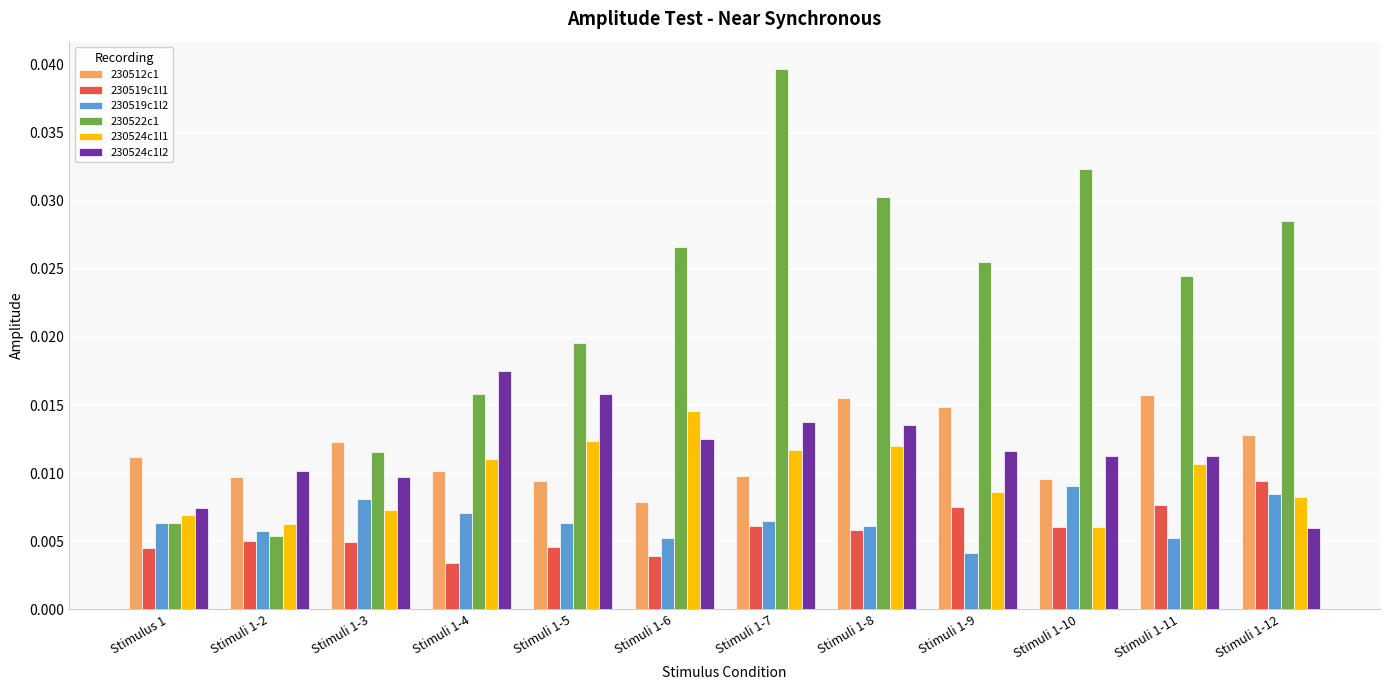

Does the chart contain stacked bars?

No